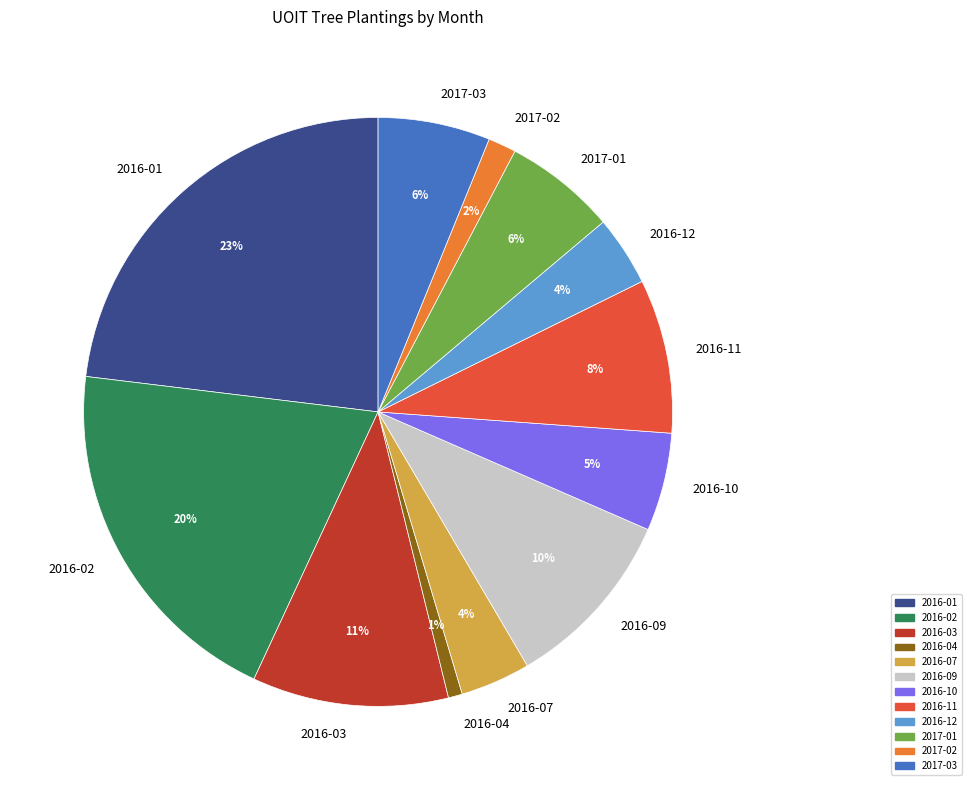

What is the ratio of the value at 2016-04 to the value at 2016-11?

0.1